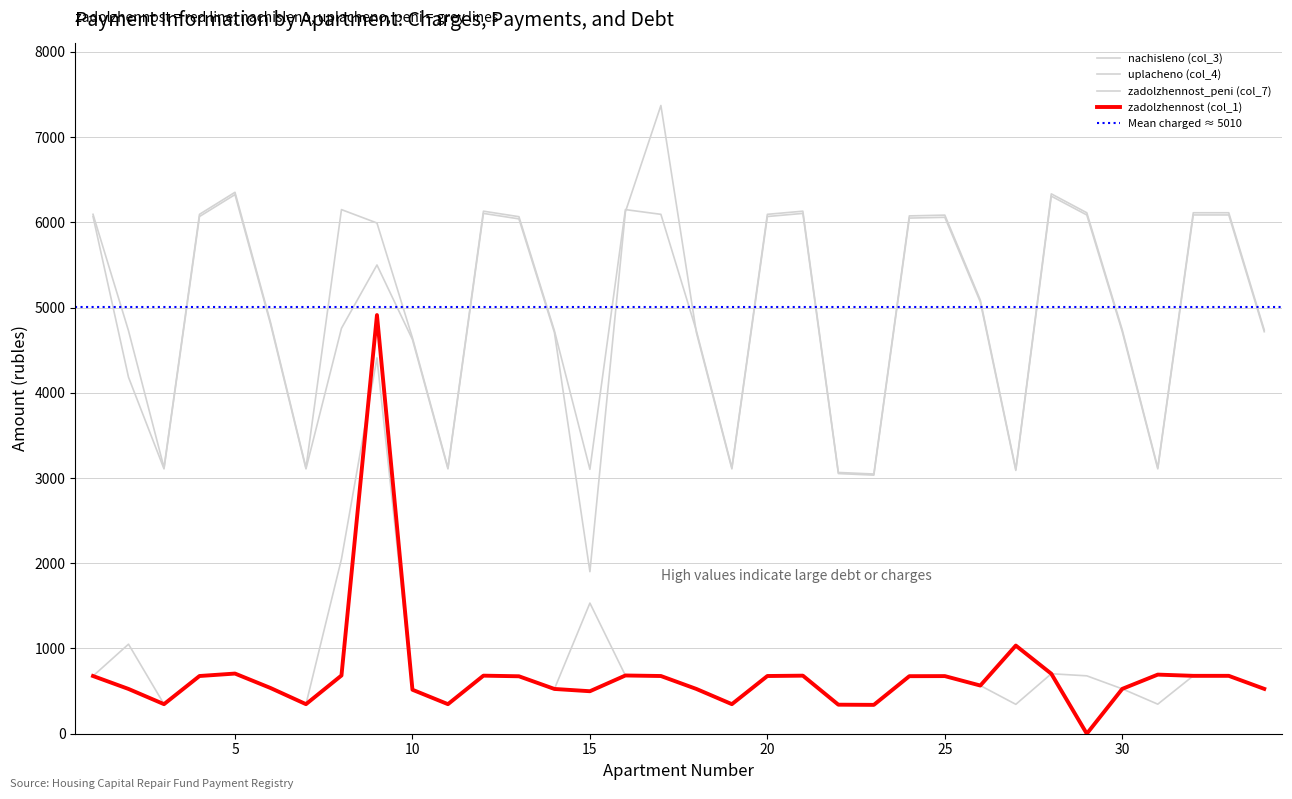

Reading left to right, list all the values displayed in this chart.

zadolzhennost (col_1): 1=677.2	2=525.3	3=346.8	4=677.2	5=705.9	6=536.6	7=346.8	8=683.3	9=4912.5	10=516.1	11=346.8	12=681.3	13=674.1	14=525.3	15=498.6	16=683.3	17=677.2	18=525.3	19=346.8	20=677.2	21=681.3	22=340.6	23=338.6	24=675.1	25=676.1	26=565.3	27=1034.2	28=703.8	29=0.0	30=526.3	31=693.6	32=679.2	33=679.2	34=526.3
nachisleno (col_3): 1=6094.4	2=4727.8	3=3121.1	4=6094.4	5=6353.0	6=4829.4	7=3121.1	8=6149.9	9=5992.8	10=4644.7	11=3121.1	12=6131.3	13=6066.7	14=4727.8	15=3102.7	16=6149.9	17=6094.4	18=4727.8	19=3121.1	20=6094.4	21=6131.3	22=3065.7	23=3047.2	24=6076.0	25=6085.2	26=5088.0	27=3102.7	28=6334.6	29=6112.9	30=4737.1	31=3121.1	32=6112.9	33=6112.9	34=4737.1
uplacheno (col_4): 1=6068.7	2=4182.5	3=3107.9	4=6068.7	5=6326.2	6=4809.0	7=3107.9	8=4757.3	9=5500.0	10=4625.1	11=3107.9	12=6105.4	13=6041.1	14=4707.8	15=1901.5	16=6123.9	17=7371.5	18=4707.8	19=3107.9	20=6068.7	21=6105.4	22=3052.7	23=3034.3	24=6050.3	25=6059.5	26=5066.5	27=3089.6	28=6307.8	29=6087.1	30=4717.1	31=3107.9	32=6087.1	33=6087.1	34=4717.1
zadolzhennost_peni (col_7): 1=677.2	2=1050.6	3=346.8	4=677.2	5=705.9	6=536.6	7=346.8	8=2050.0	9=4410.1	10=516.1	11=346.8	12=681.3	13=674.1	14=525.3	15=1532.8	16=683.3	17=677.2	18=525.3	19=346.8	20=677.2	21=681.3	22=340.6	23=338.6	24=675.1	25=676.1	26=565.3	27=344.7	28=703.8	29=679.2	30=526.3	31=346.8	32=679.2	33=679.2	34=526.3